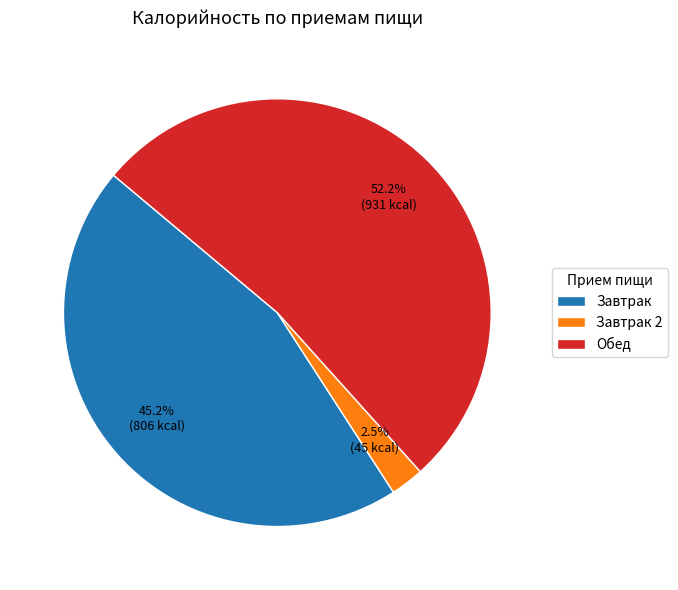

To the nearest percent, what portion does Обед represent?

52%